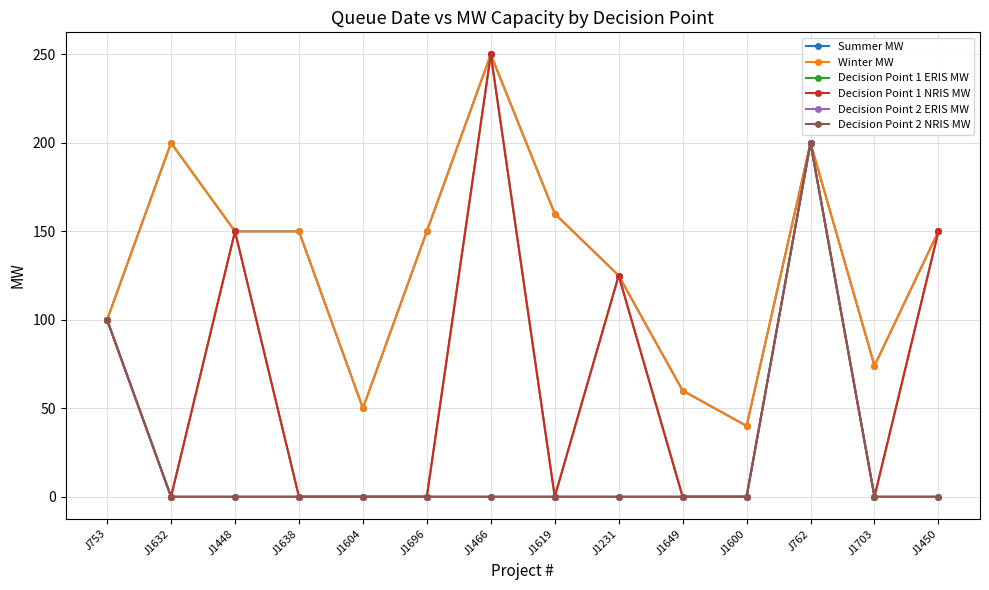

Does the chart have visible grid lines?

Yes